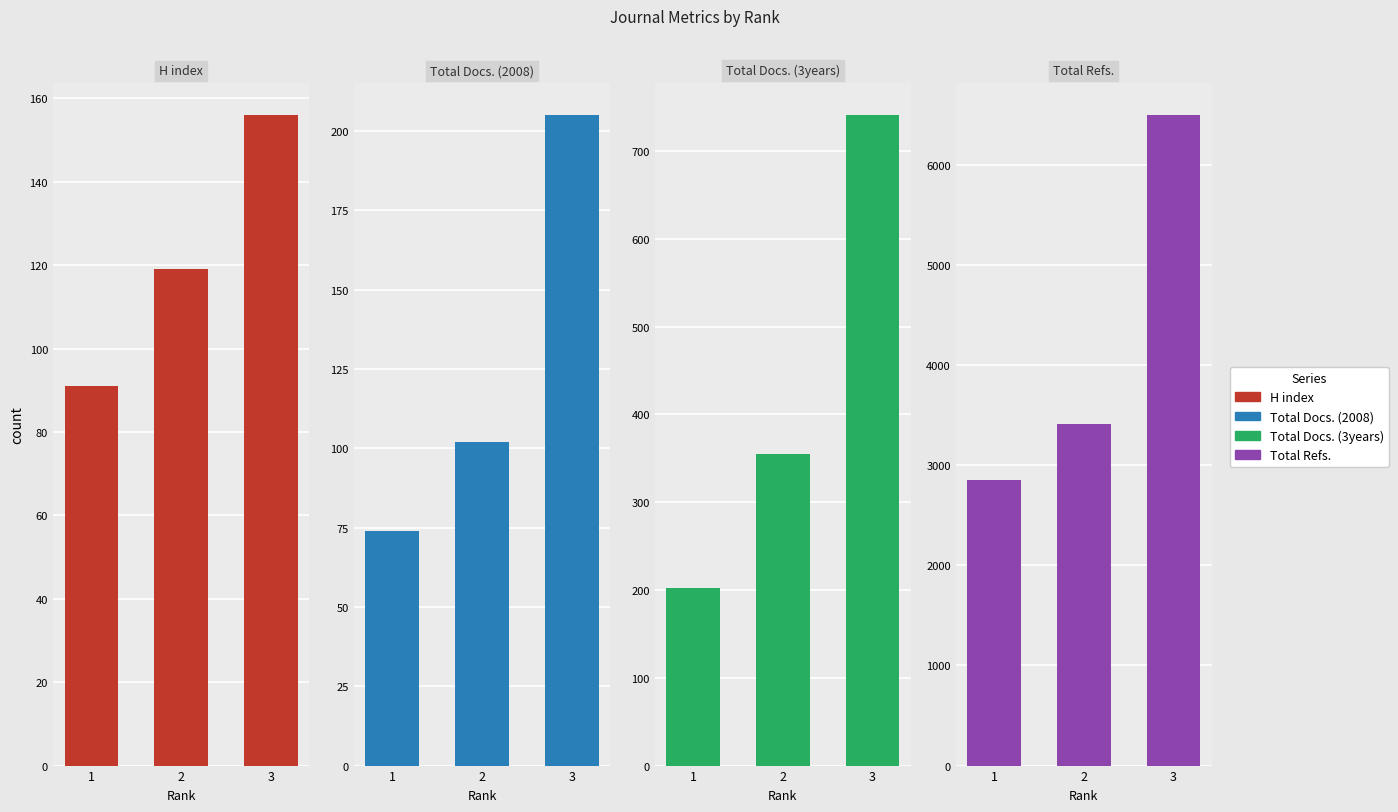

What is the lowest value of the Total Docs. (2008) series?

74